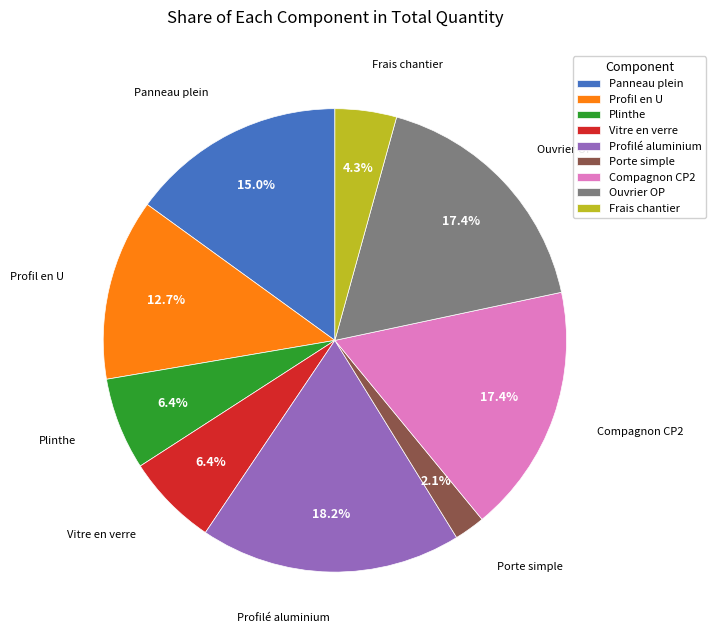

Which category has the biggest portion of the pie?

Profilé aluminium